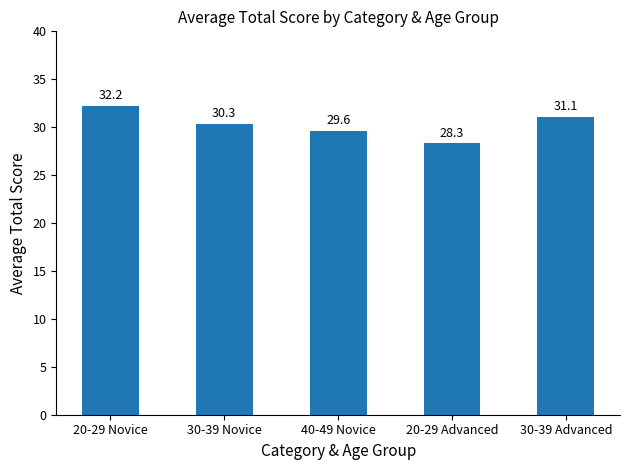

What is the minimum value shown in the chart?

28.3